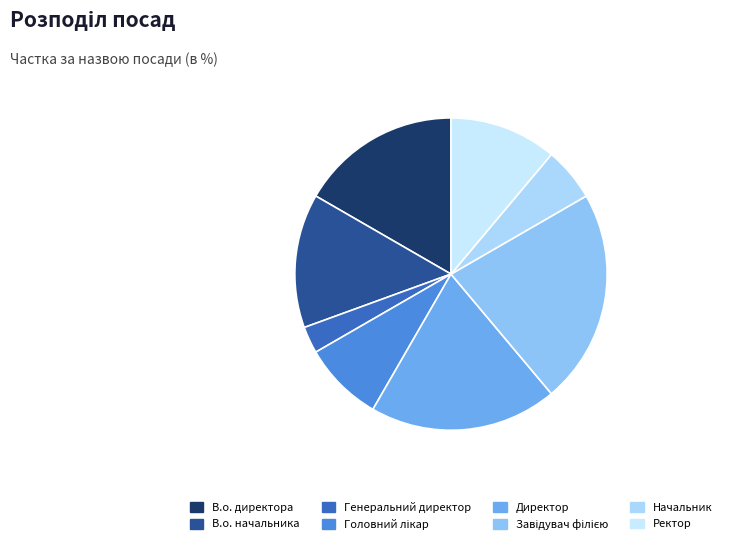

Between Начальник and В.о. директора, which is larger?

В.о. директора